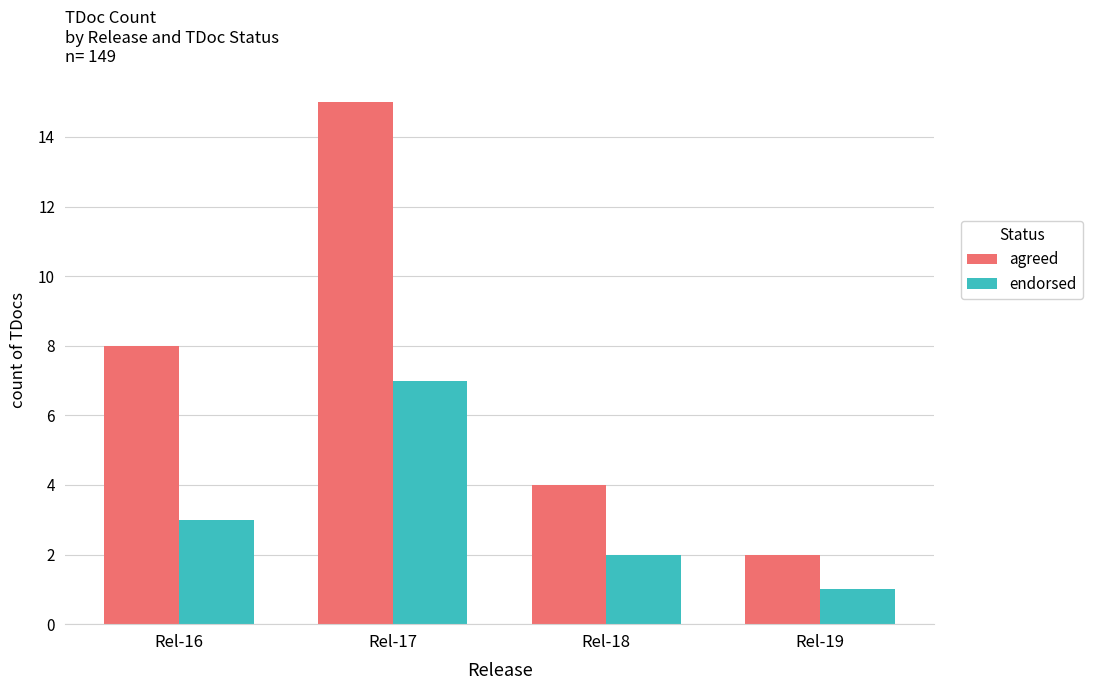

Read the agreed value at Rel-16, to the nearest 10.

10